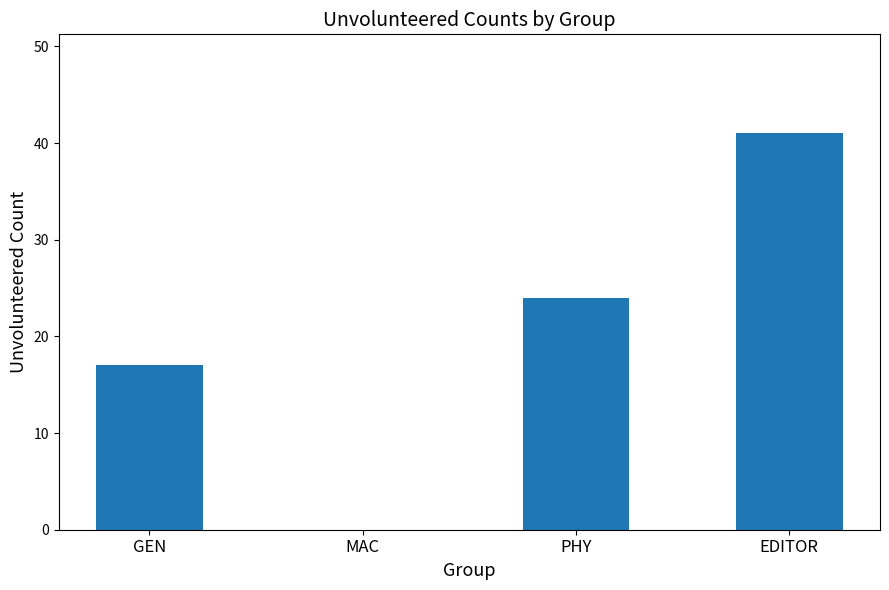

How many distinct data groups are displayed?

1